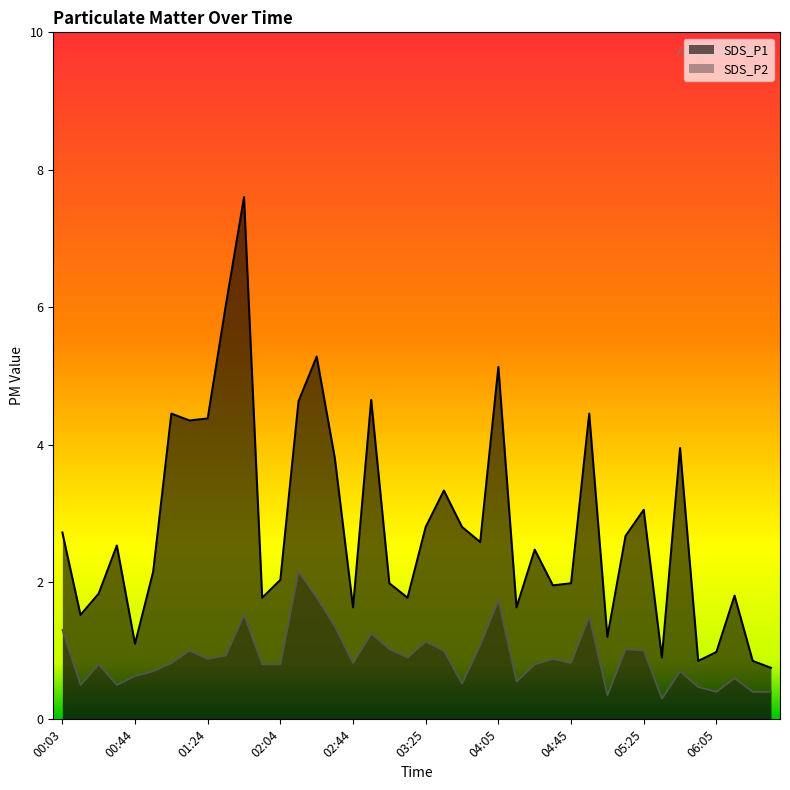

Is the value of SDS_P2 at 03:04 greater than the value of SDS_P1 at 05:55?

Yes